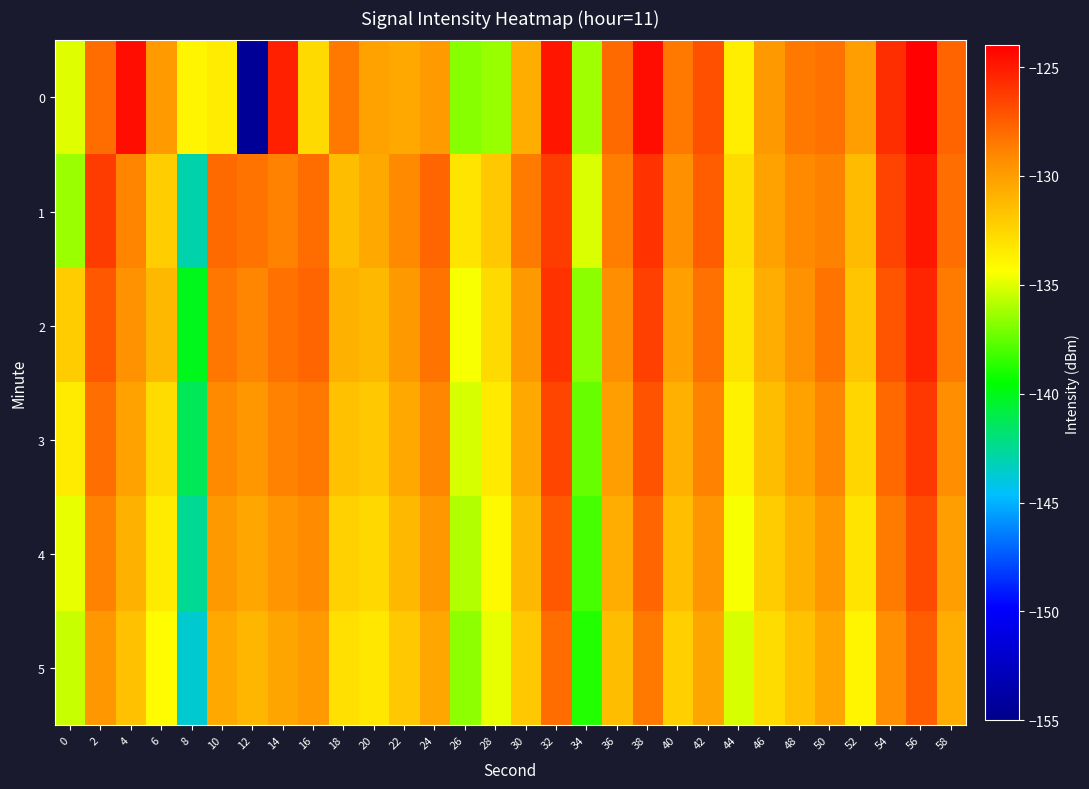

What is the greatest value displayed?

-124.1